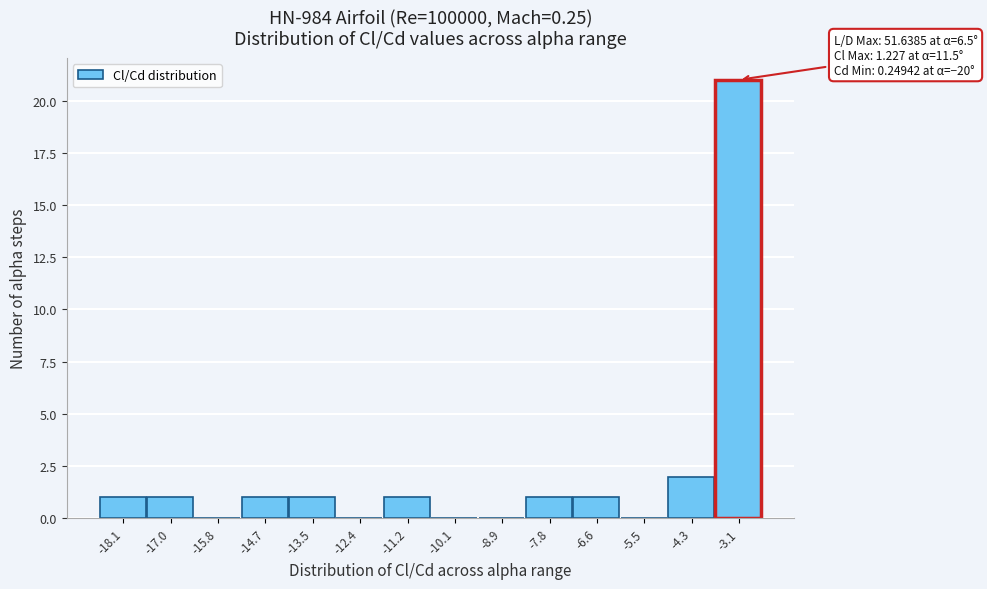

Which range on the x-axis has the tallest bar?

-3.8 to -2.6